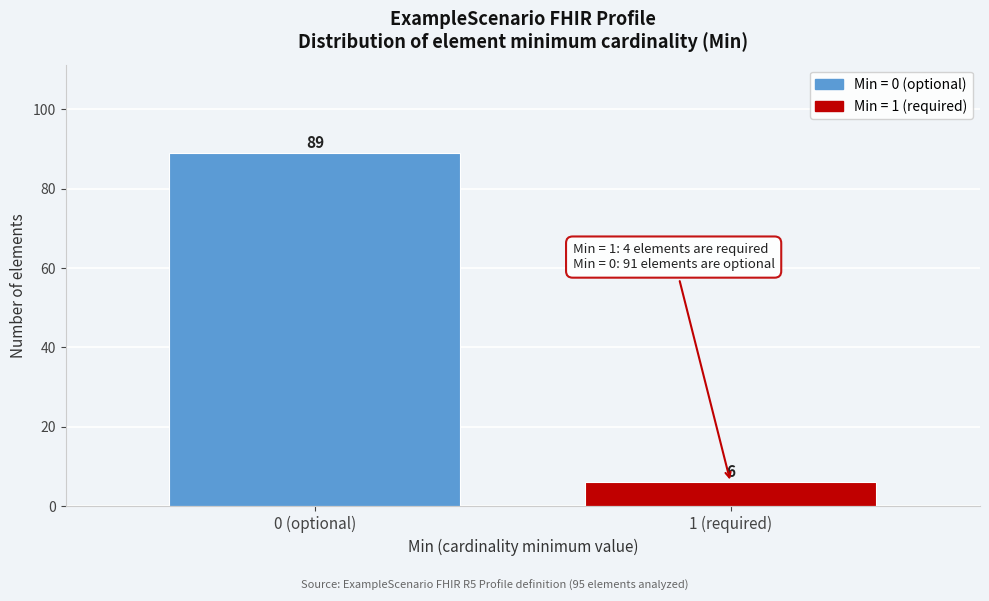

Reading right to left, transcribe all the data shown in this chart.

1 (required)=6	0 (optional)=89